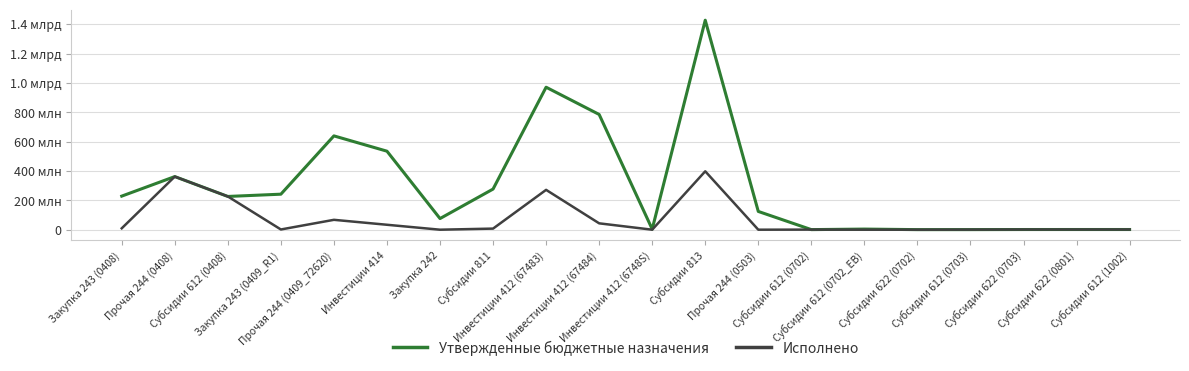

How many interior local peaks does the Утвержденные бюджетные назначения series have?

5